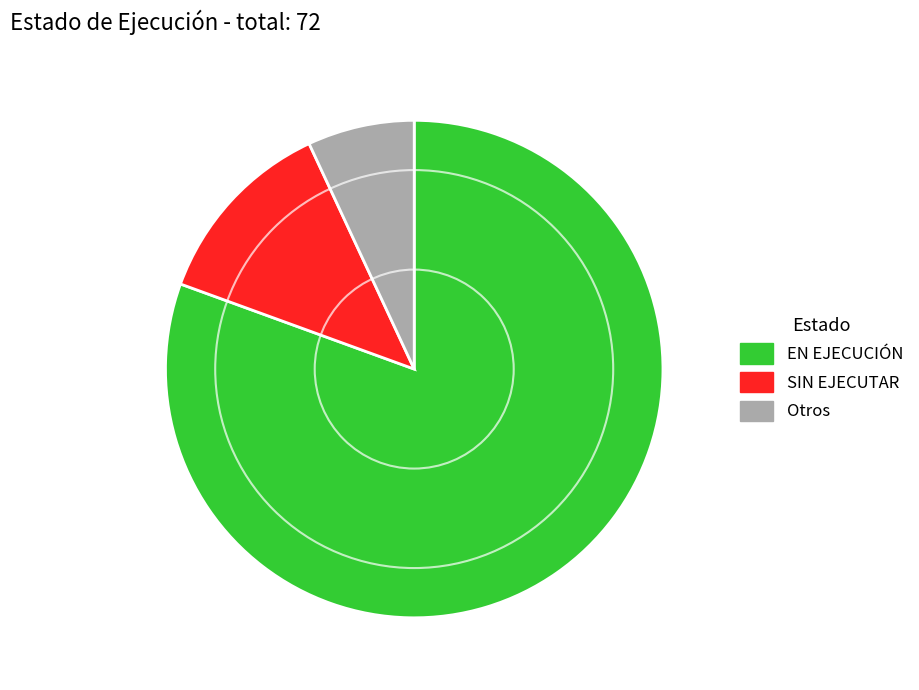

Is it true that SIN EJECUTAR is 12% of the pie?

True